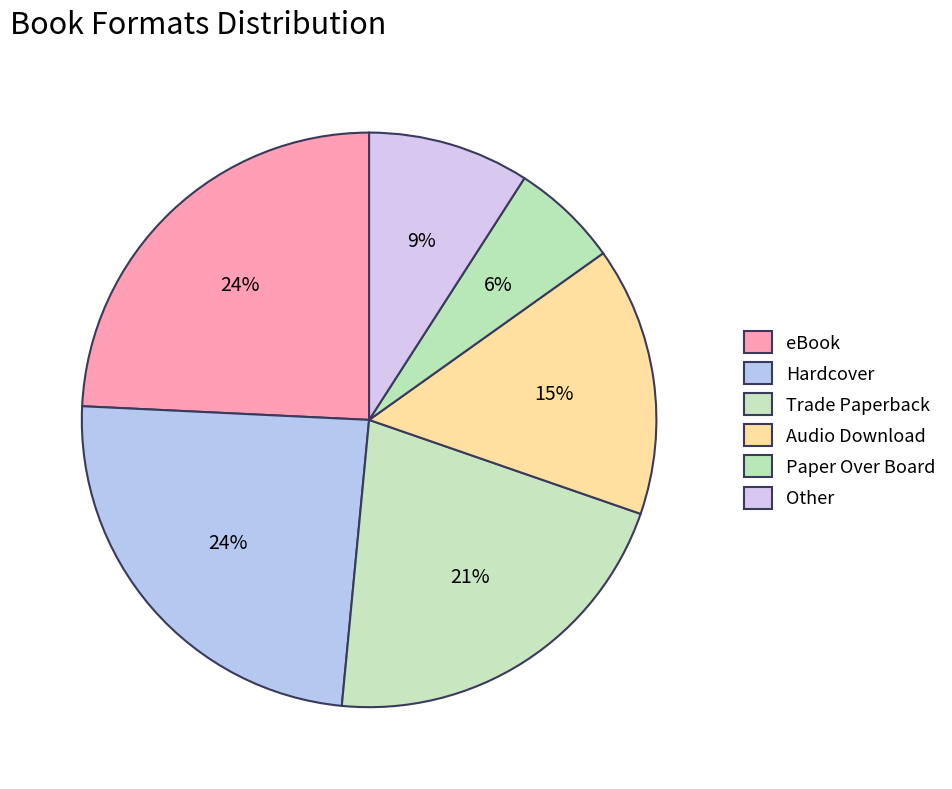

Which category has the smallest portion of the pie?

Paper Over Board